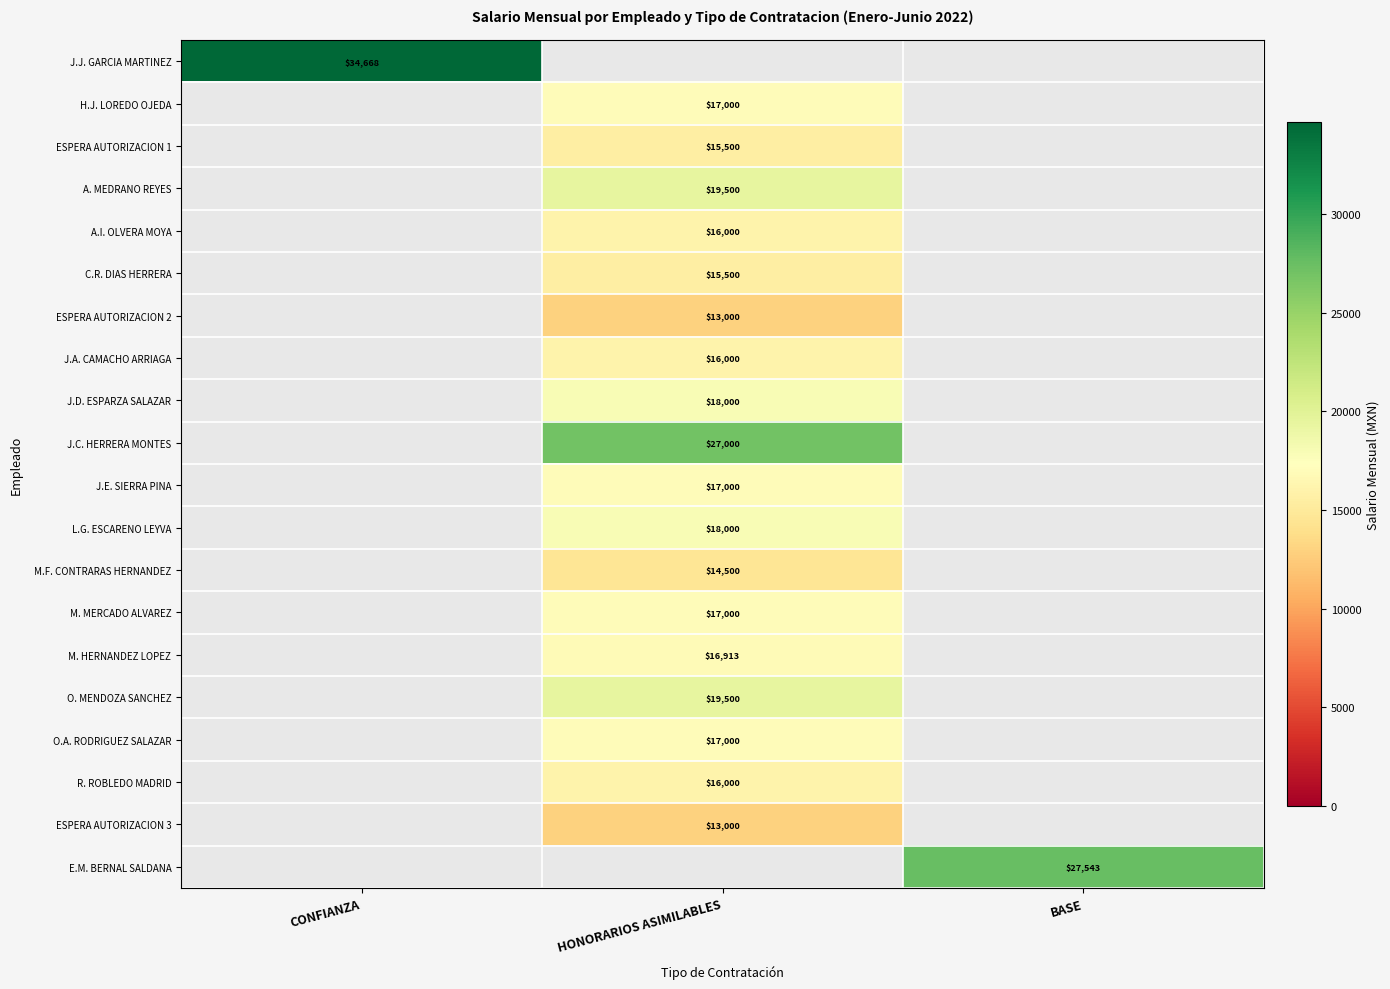

At how many categories does at least one series exceed 14907?

3